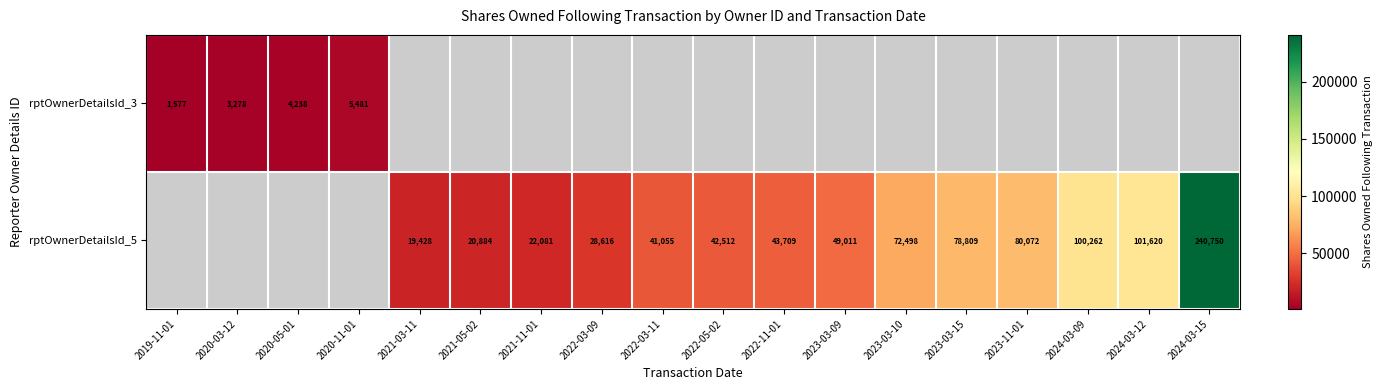

Which label corresponds to the largest value in the chart?

2024-03-15